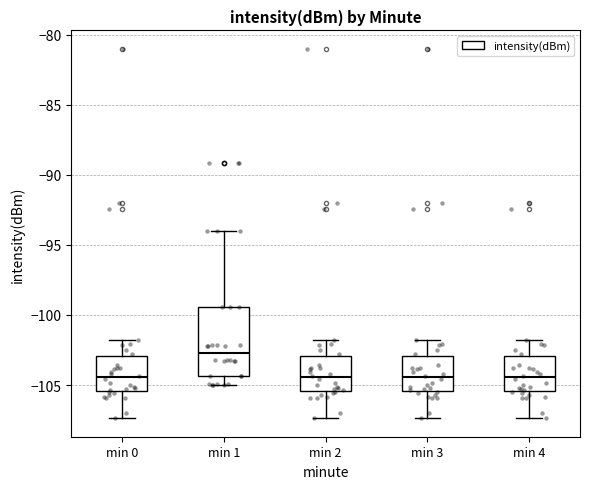

Reading left to right, transcribe this box plot: for each box, give where its median line is, the range the box spans, and where its two whiskers end, as read against the y-axis. The values are not printed on the chart, so give them approximately, as read against the axis.

min 0: median -104.5, box -105.5 to -103.0, whiskers -107.5 to -102.0
min 1: median -102.5, box -104.5 to -99.5, whiskers -105.0 to -94.0
min 2: median -104.5, box -105.5 to -103.0, whiskers -107.5 to -102.0
min 3: median -104.5, box -105.5 to -103.0, whiskers -107.5 to -102.0
min 4: median -104.5, box -105.5 to -103.0, whiskers -107.5 to -102.0